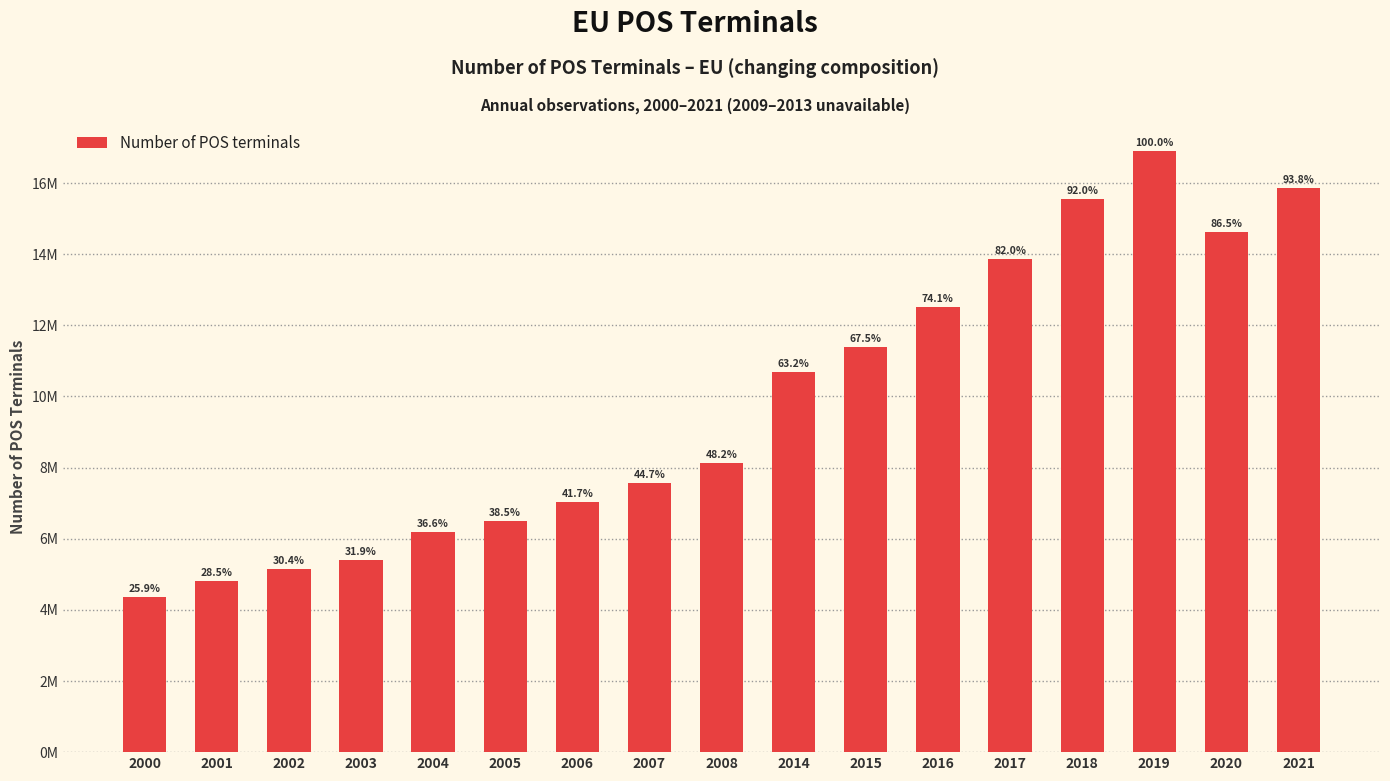

Are the bars horizontal?

No